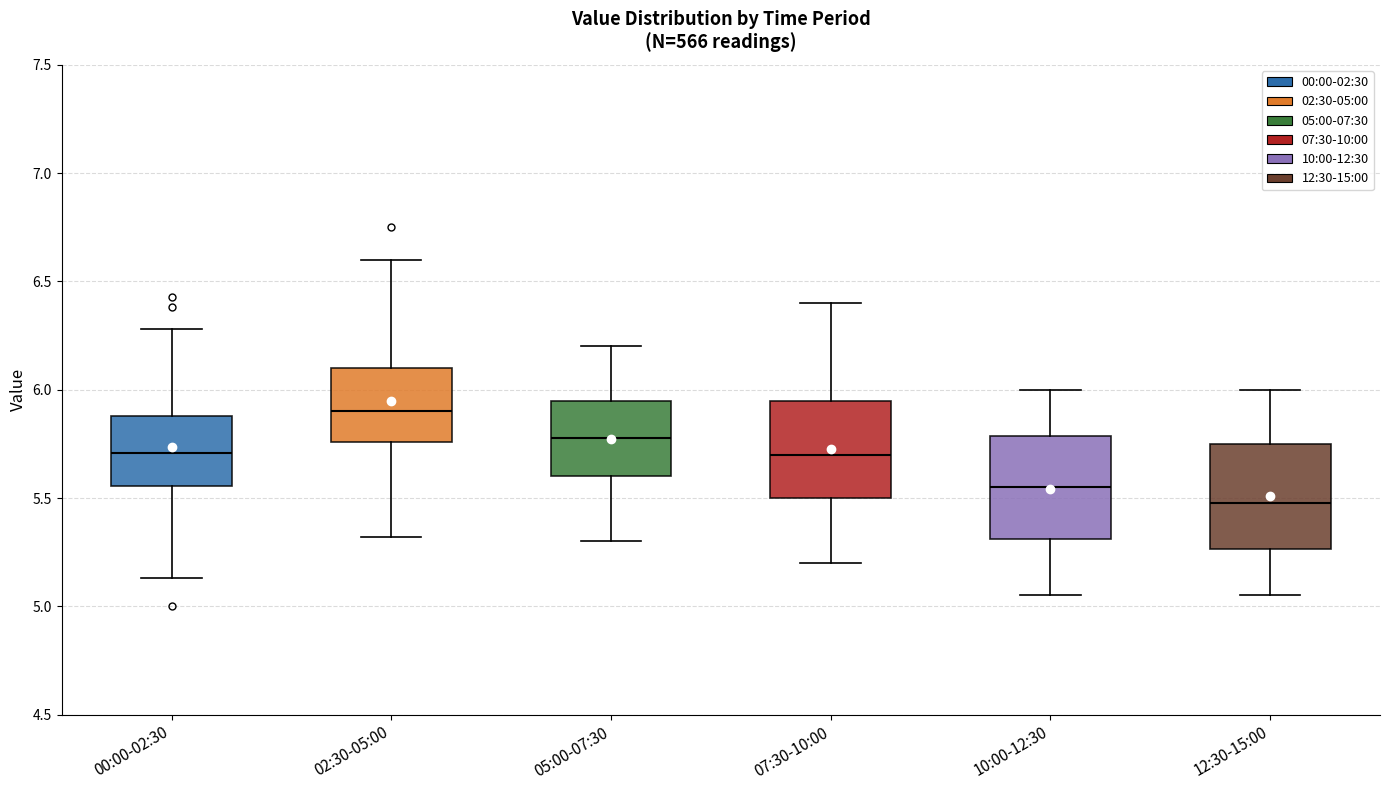

Reading left to right, read every box against the y-axis: the position of its median line, the range the box covers, and the ends of its whiskers. The values are not printed on the chart, so give them approximately, as read against the axis.

00:00-02:30: median 5.70, box 5.55 to 5.90, whiskers 5.15 to 6.30
02:30-05:00: median 5.90, box 5.75 to 6.10, whiskers 5.30 to 6.60
05:00-07:30: median 5.80, box 5.60 to 5.95, whiskers 5.30 to 6.20
07:30-10:00: median 5.70, box 5.50 to 5.95, whiskers 5.20 to 6.40
10:00-12:30: median 5.55, box 5.30 to 5.80, whiskers 5.05 to 6.00
12:30-15:00: median 5.50, box 5.25 to 5.75, whiskers 5.05 to 6.00